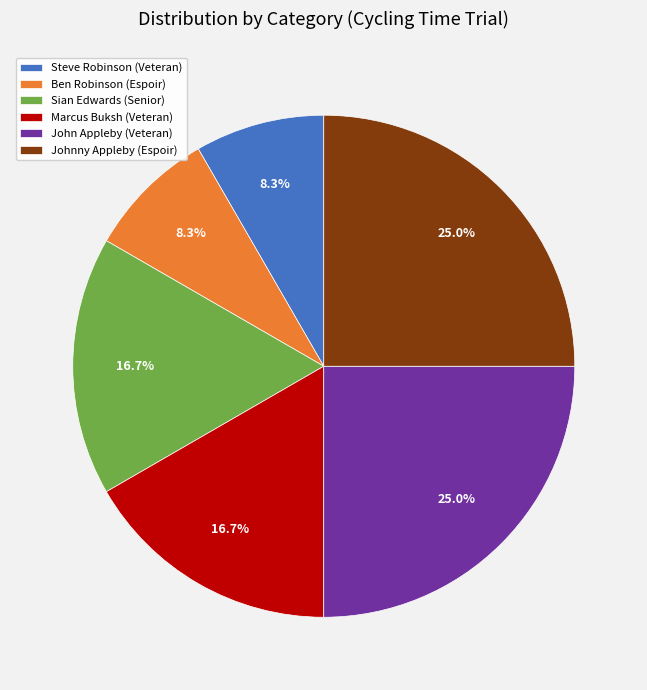

What percentage do Marcus Buksh (Veteran) and Johnny Appleby (Espoir) together represent?

41.7%